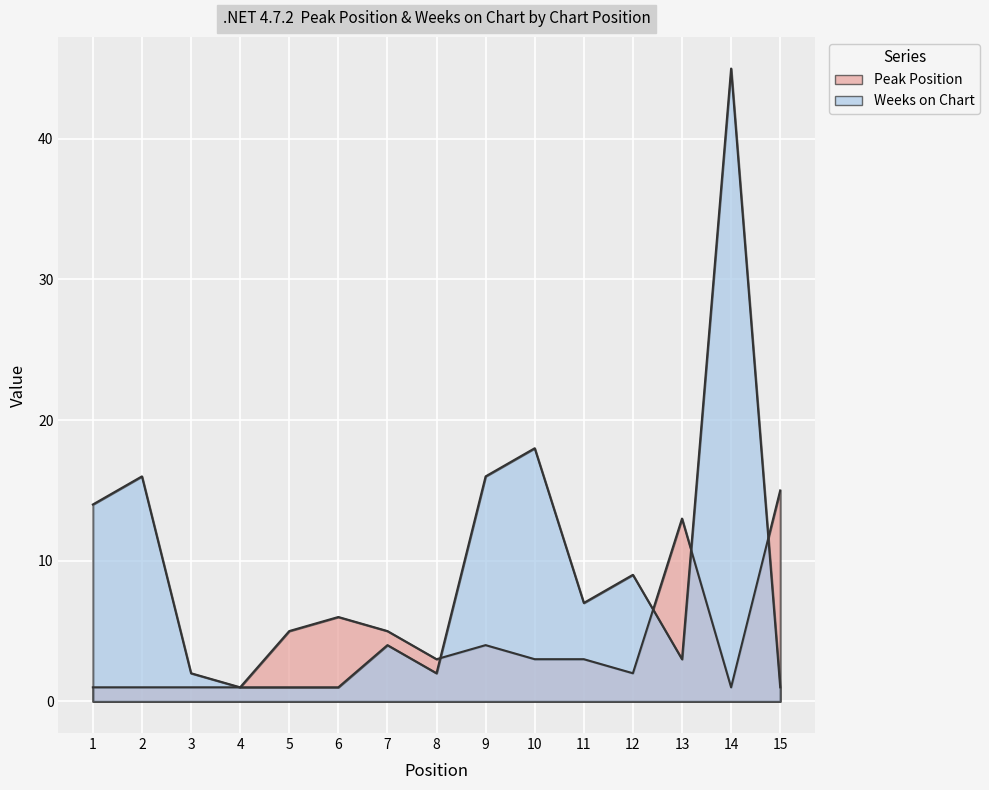

How many lines are shown in the chart?

2